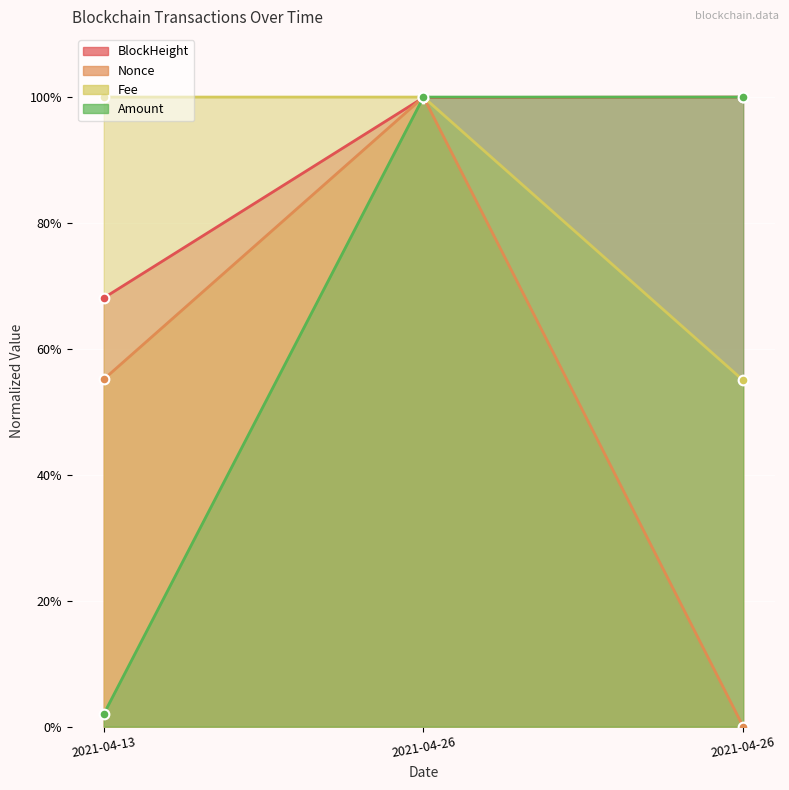

How many data points does each series have?

3